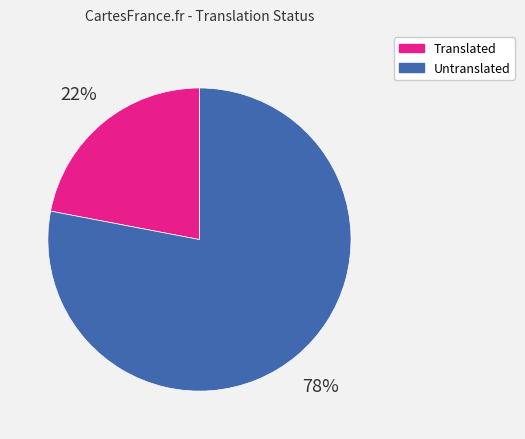

How many slices are in this pie chart?

2